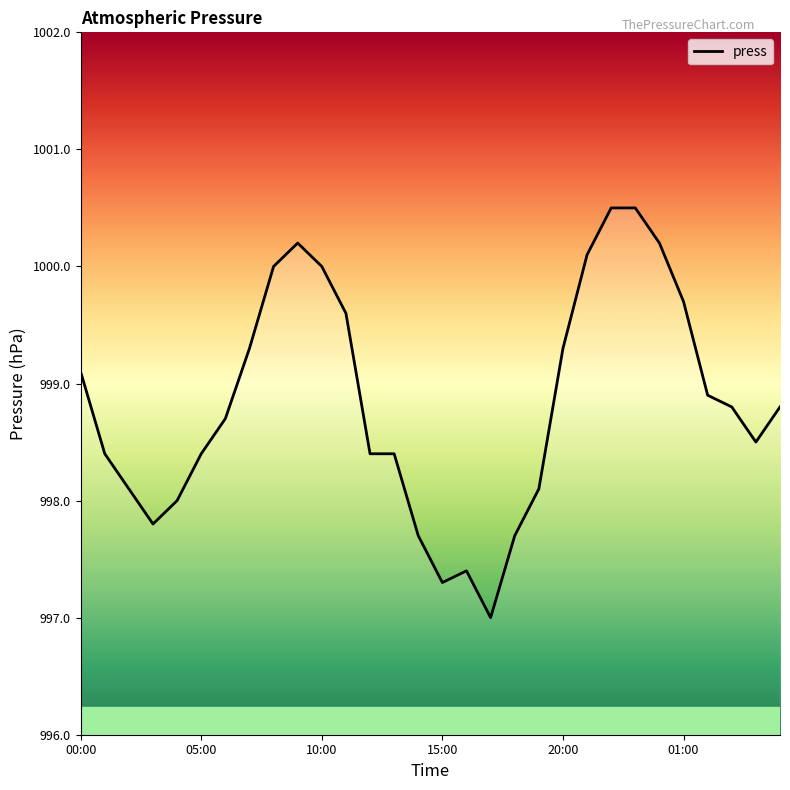

Count the number of data series in this chart.

1